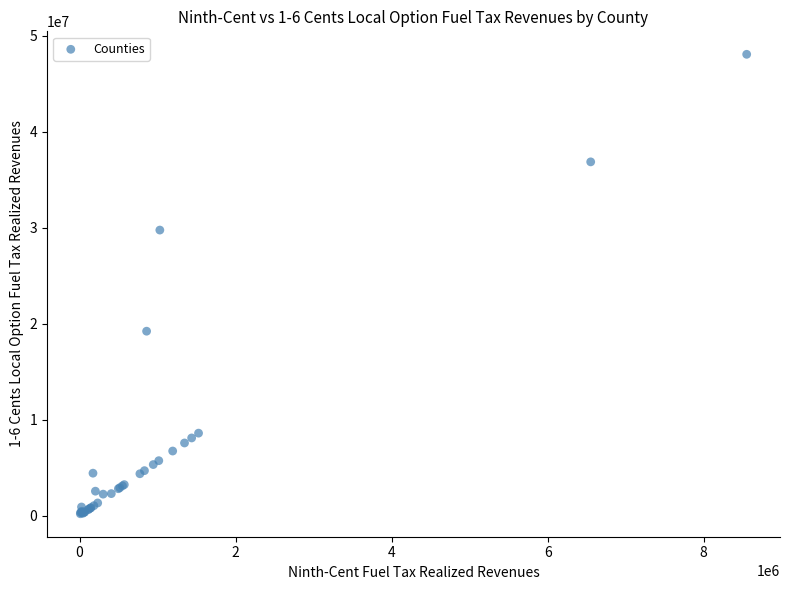

What Y value in the scatter plot is closest to 24120521?

19206567.9